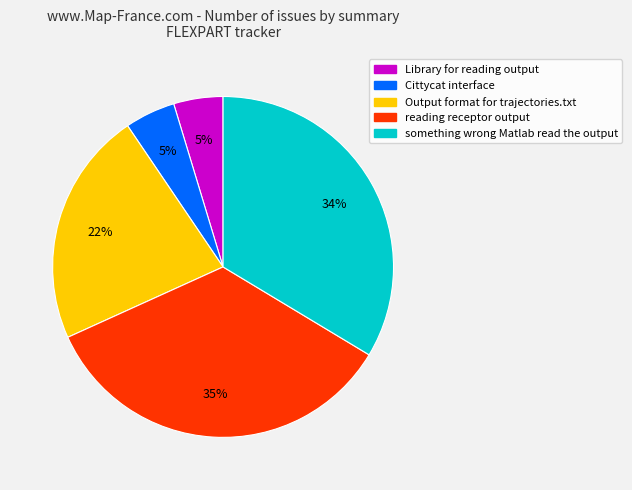

Is the sum of Cittycat interface and Output format for trajectories.txt greater than half?

No